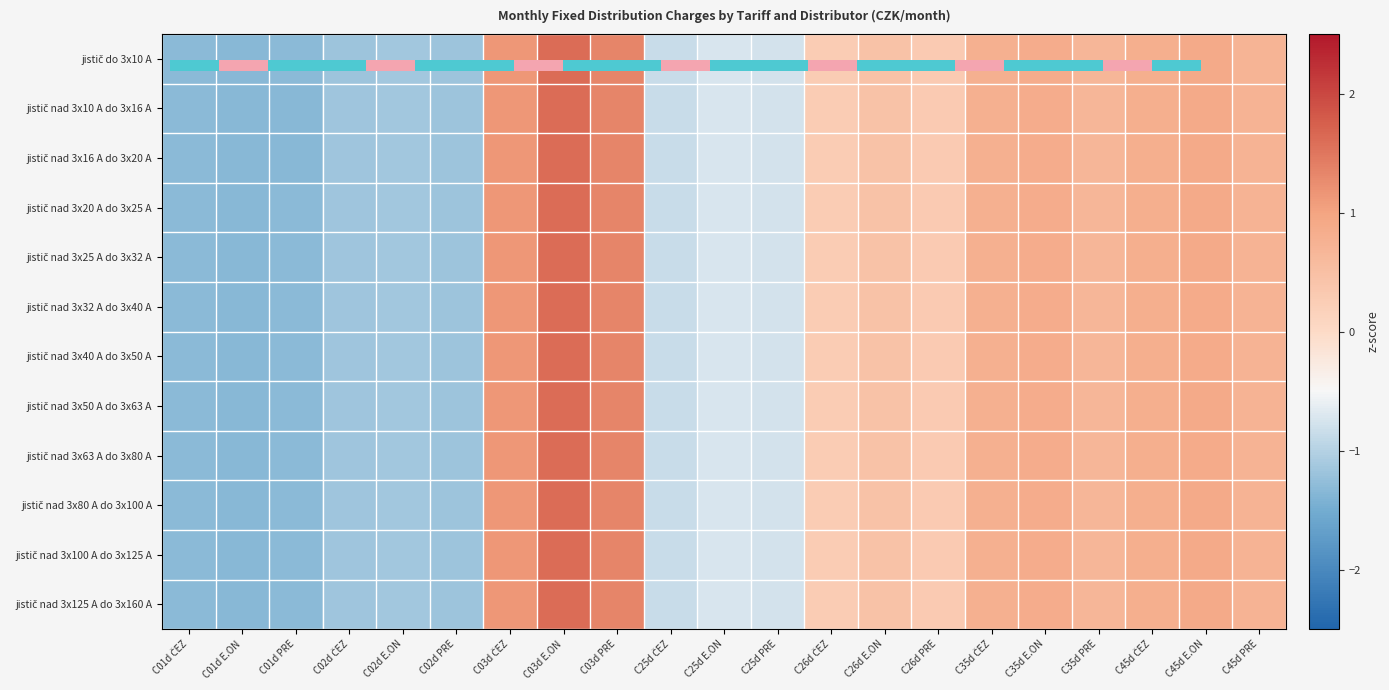

How many values in the jistič nad 3x100 A do 3x125 A series exceed 0?

12